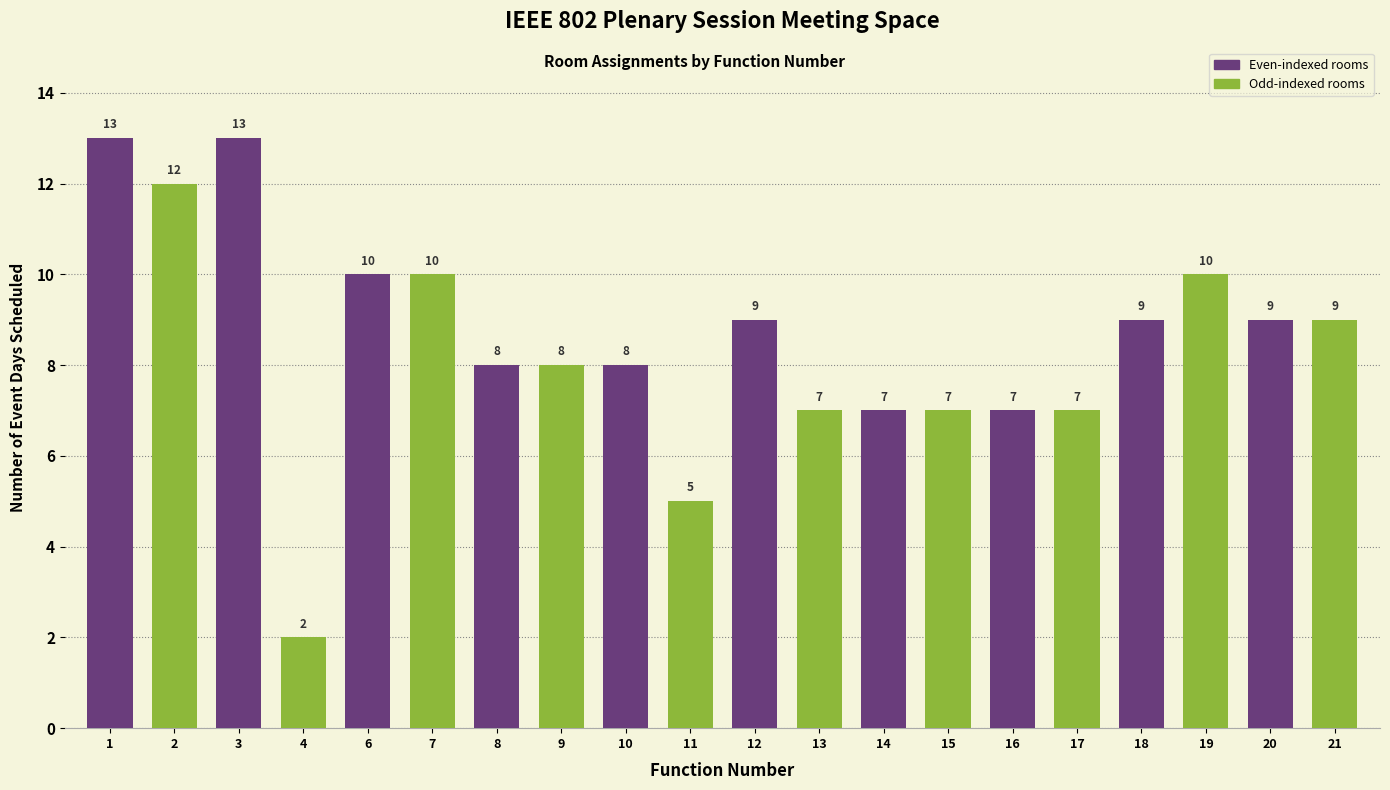

What is the sum of the values at 15 and 20?

16